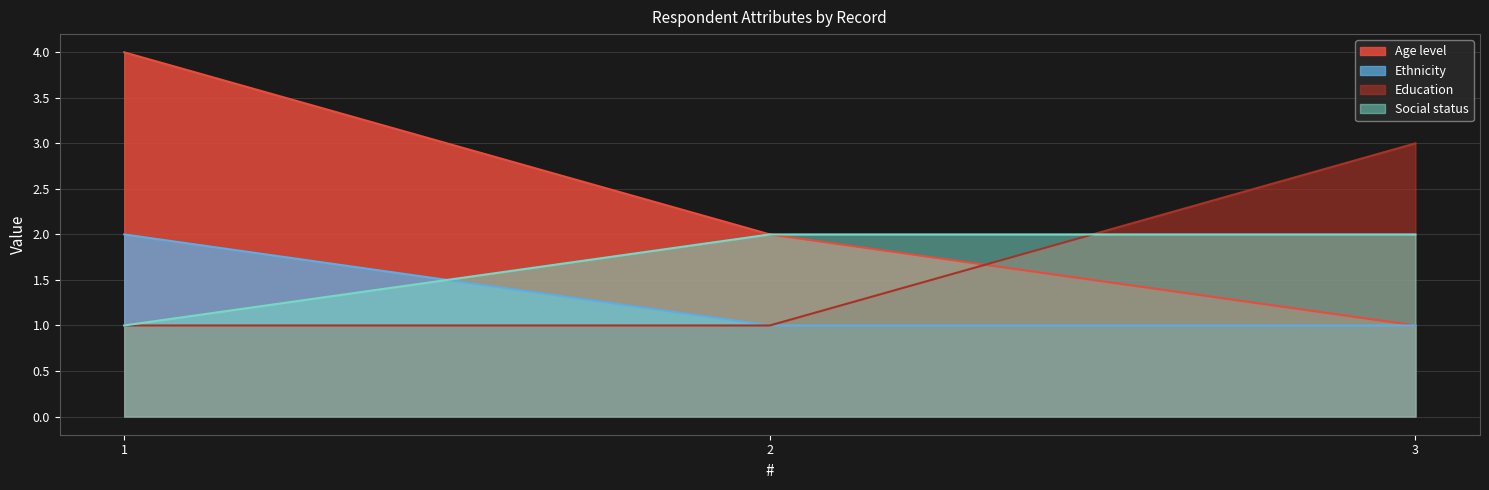

List the series in order of their peak value, highest first.

Age level, Education, Ethnicity, Social status